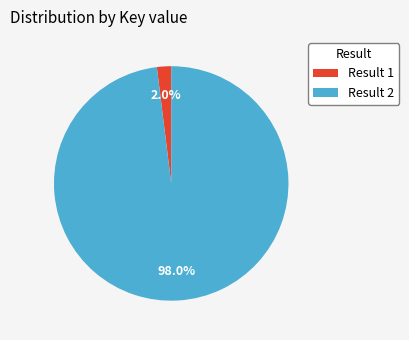

To the nearest percent, what is the difference between the largest and smallest slice percentages?

96%